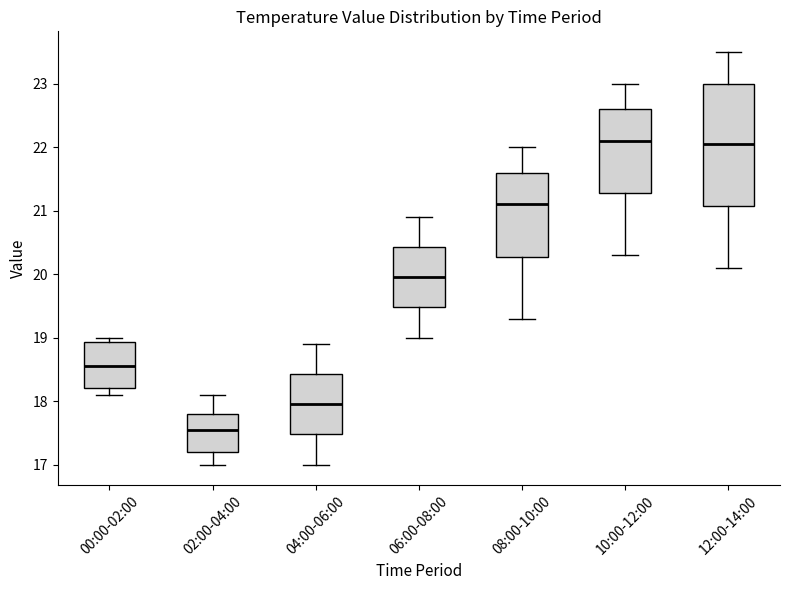

Reading left to right, transcribe this box plot: for each box, give where its median line is, the range the box spans, and where its two whiskers end, as read against the y-axis. The values are not printed on the chart, so give them approximately, as read against the axis.

00:00-02:00: median 18.6, box 18.2 to 18.9, whiskers 18.1 to 19.0
02:00-04:00: median 17.6, box 17.2 to 17.8, whiskers 17.0 to 18.1
04:00-06:00: median 18.0, box 17.5 to 18.4, whiskers 17.0 to 18.9
06:00-08:00: median 20.0, box 19.5 to 20.4, whiskers 19.0 to 20.9
08:00-10:00: median 21.1, box 20.3 to 21.6, whiskers 19.3 to 22.0
10:00-12:00: median 22.1, box 21.3 to 22.6, whiskers 20.3 to 23.0
12:00-14:00: median 22.1, box 21.1 to 23.0, whiskers 20.1 to 23.5